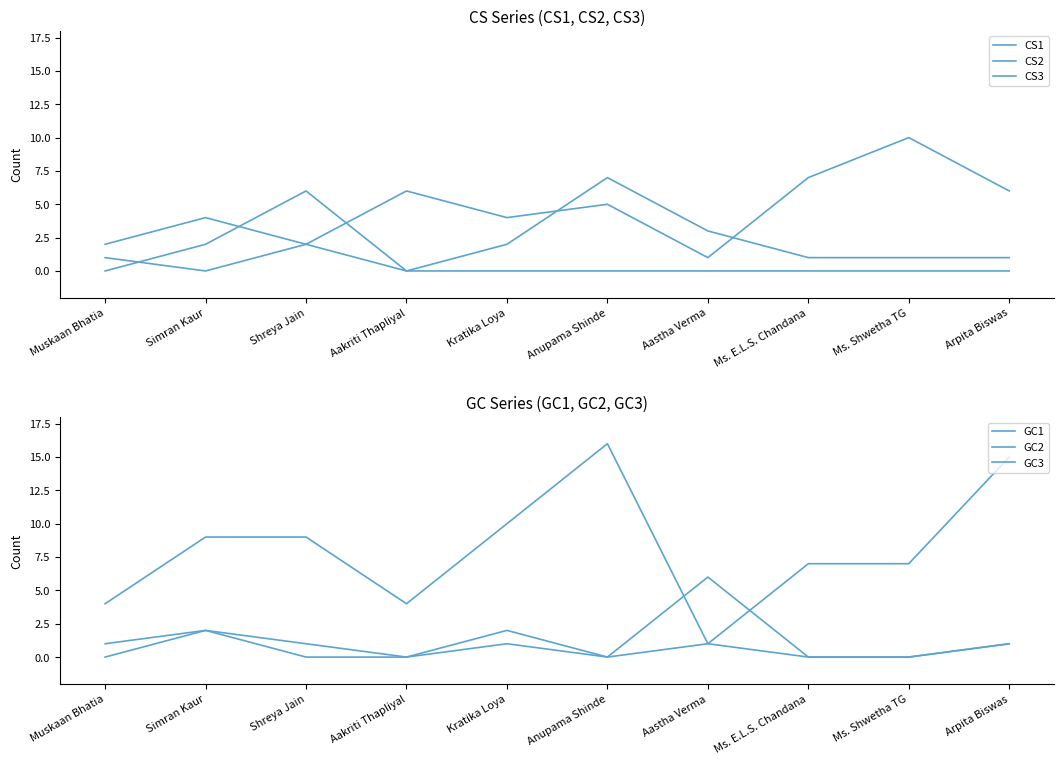

At which label does GC2 first exceed 1?

Simran Kaur